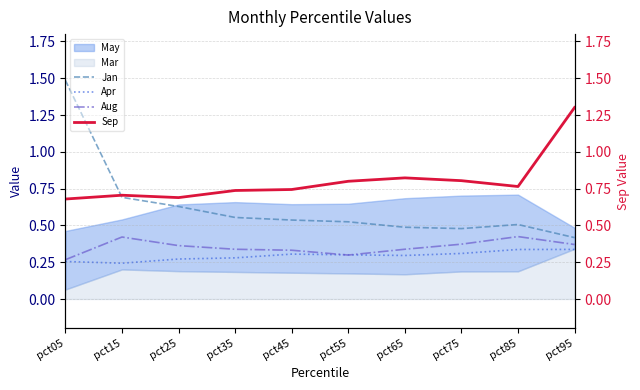

The value of Jan at pct75 is 0.5. True or false?

True